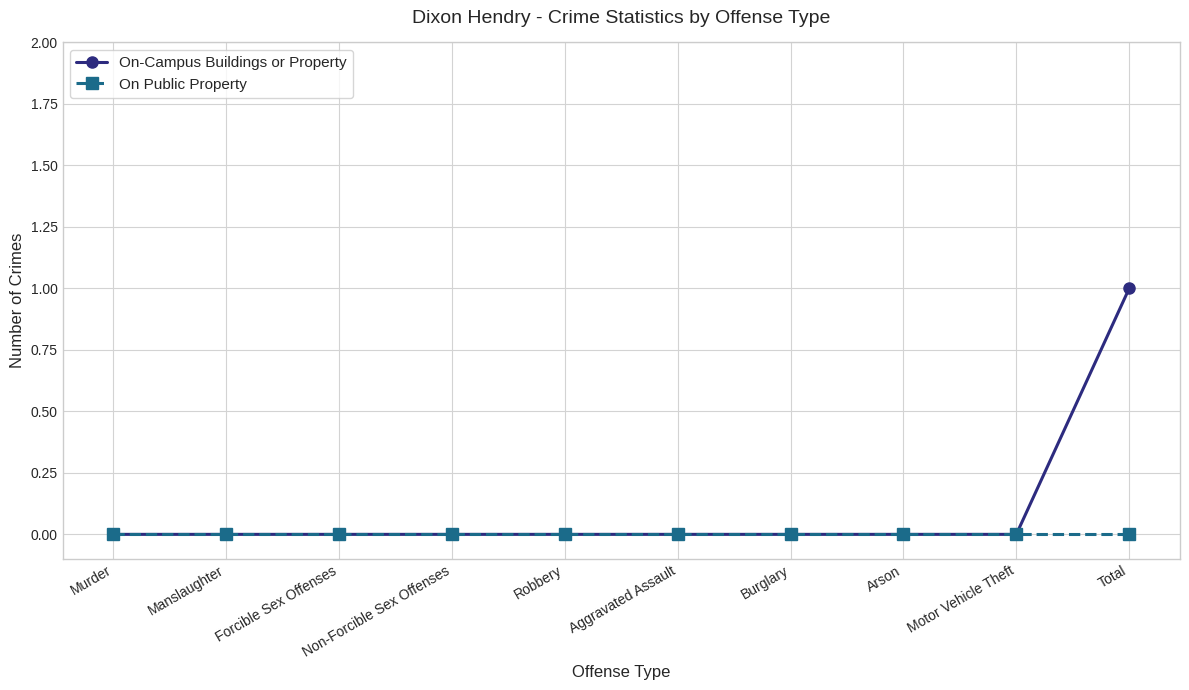

Which category has the highest value across all series?

Total